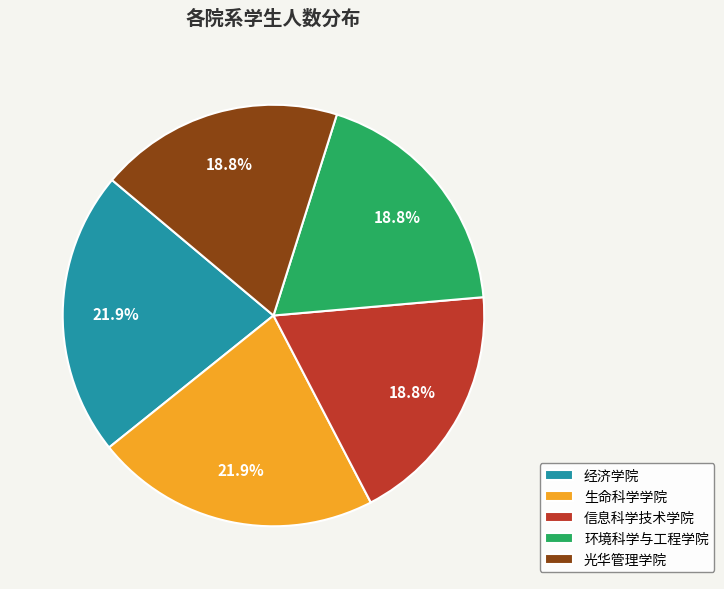

To the nearest percent, what portion does 信息科学技术学院 represent?

19%